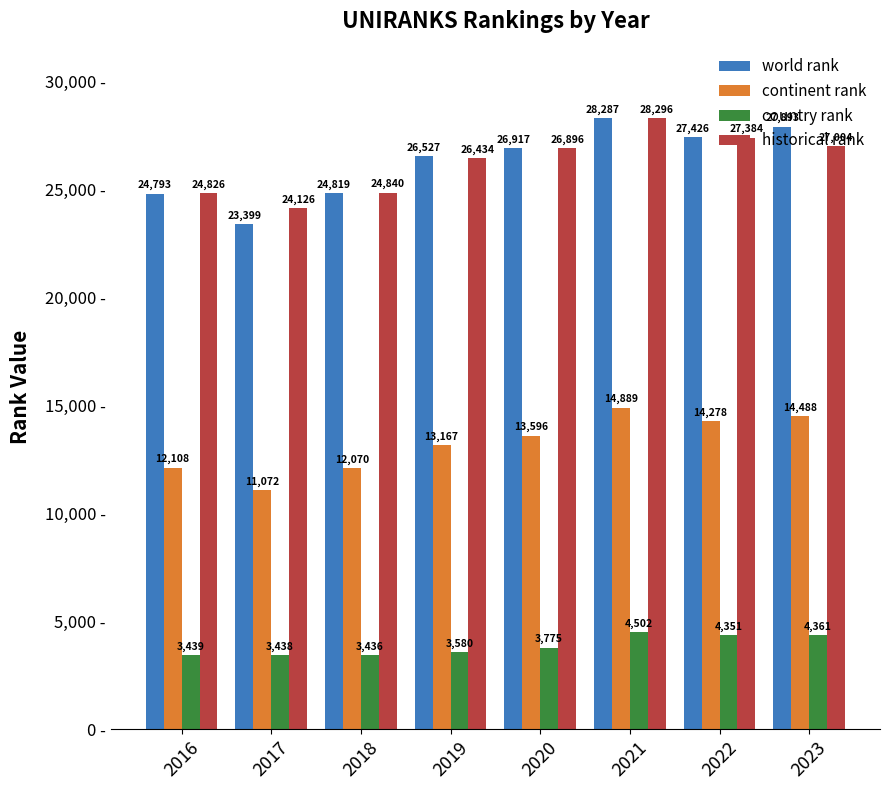

What is the lowest value of the historical rank series?

24126.5